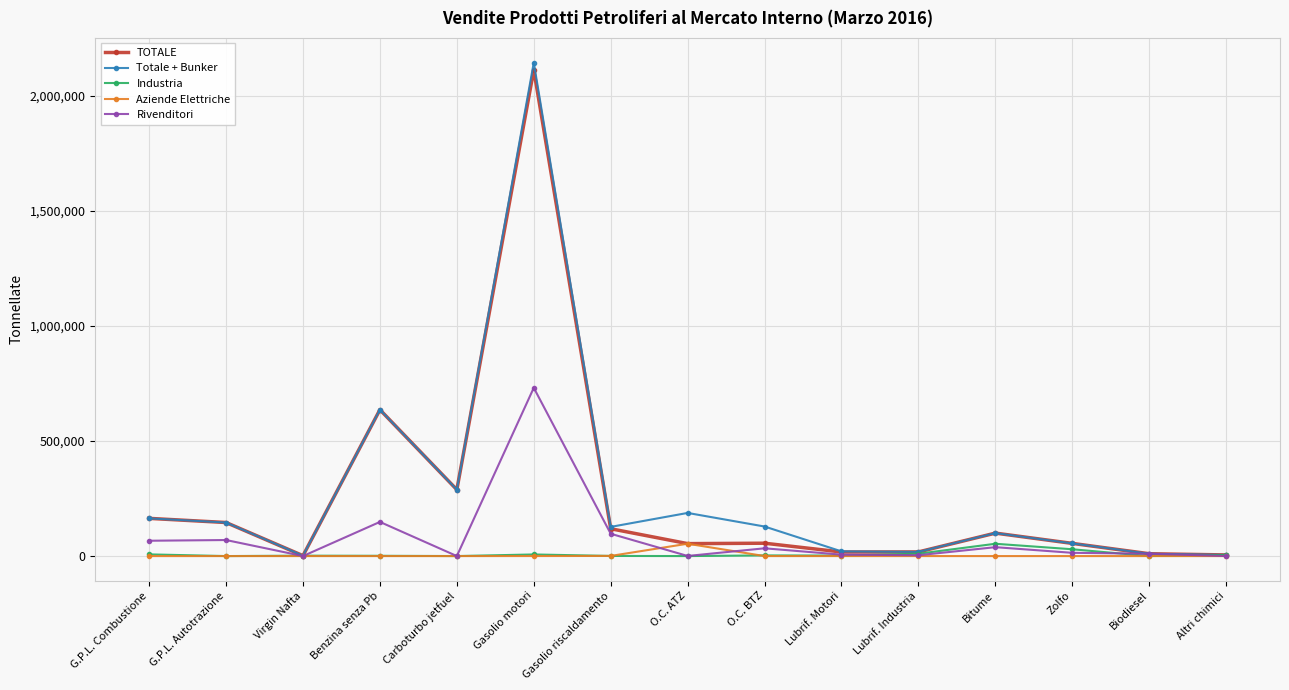

Between Gasolio motori and O.C. ATZ, which series saw the biggest shift?

TOTALE